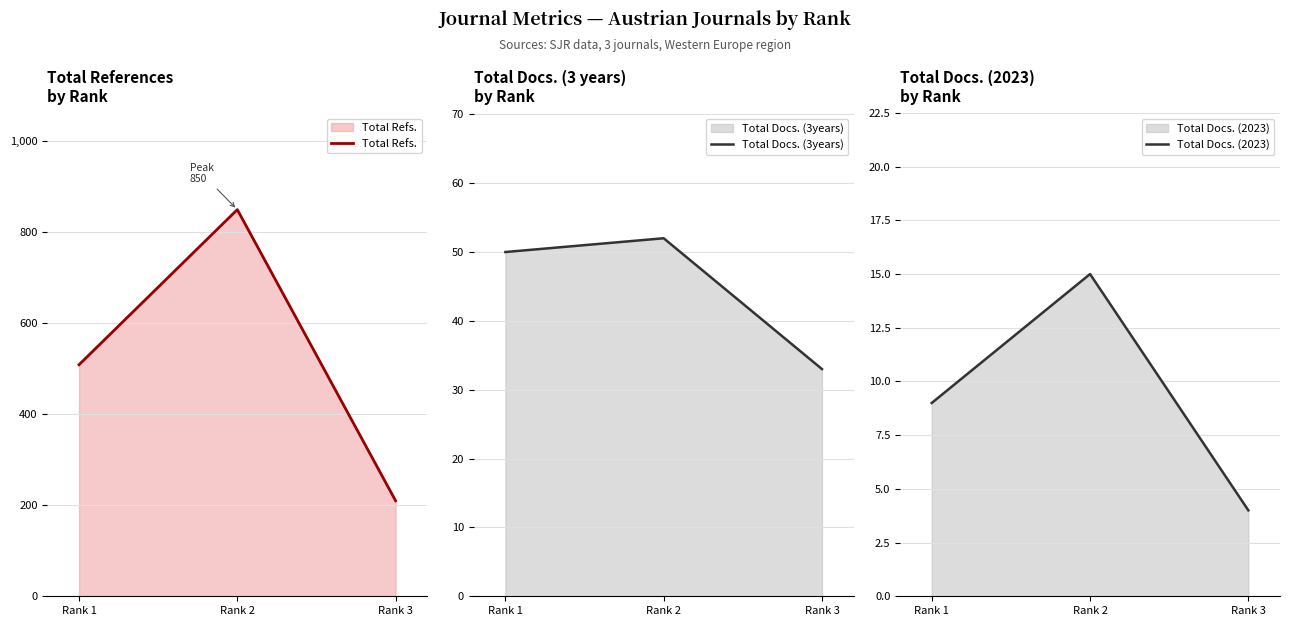

Reading left to right, what are all the values shown in this chart?

Total Refs.: 509	850	210
Total Docs. (3years): 50	52	33
Total Docs. (2023): 9	15	4